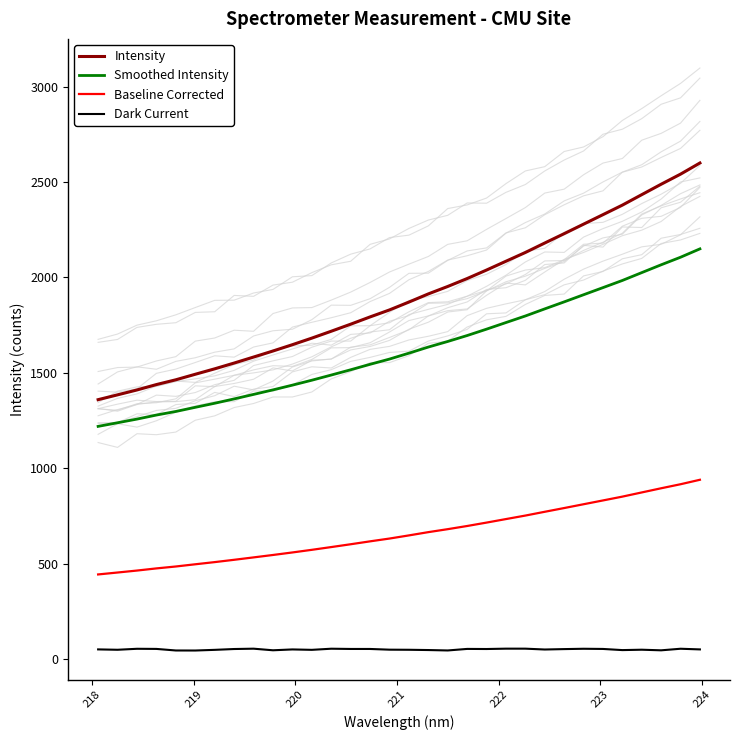

What is the difference between the maximum and minimum values in the Intensity series?

1240.2